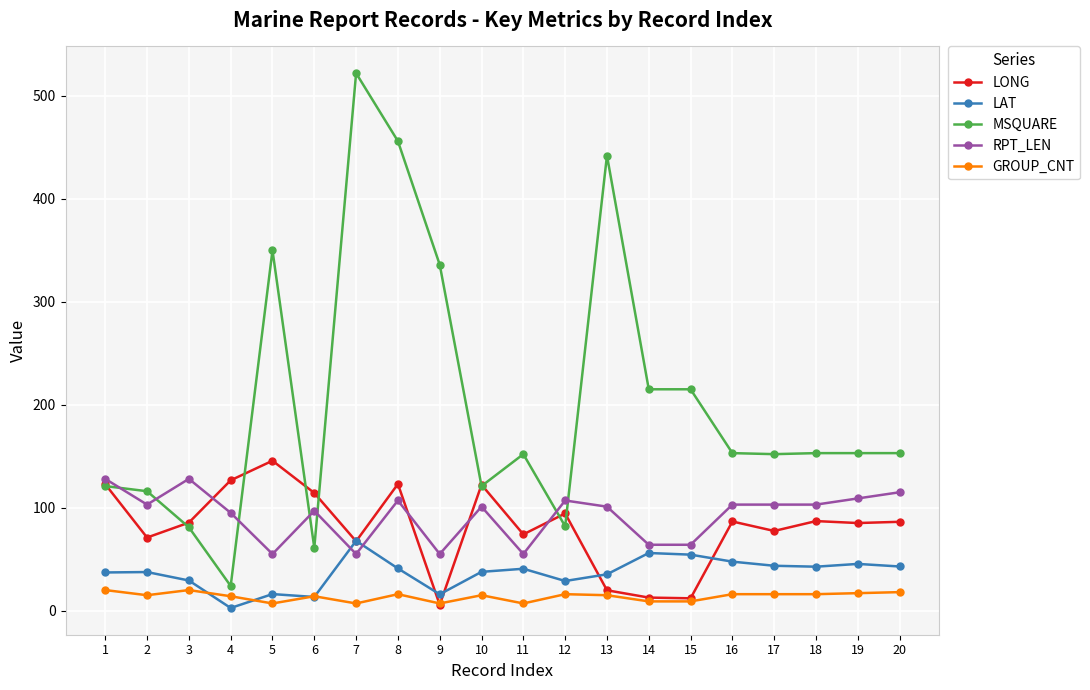

Where is the first local minimum for GROUP_CNT?

2